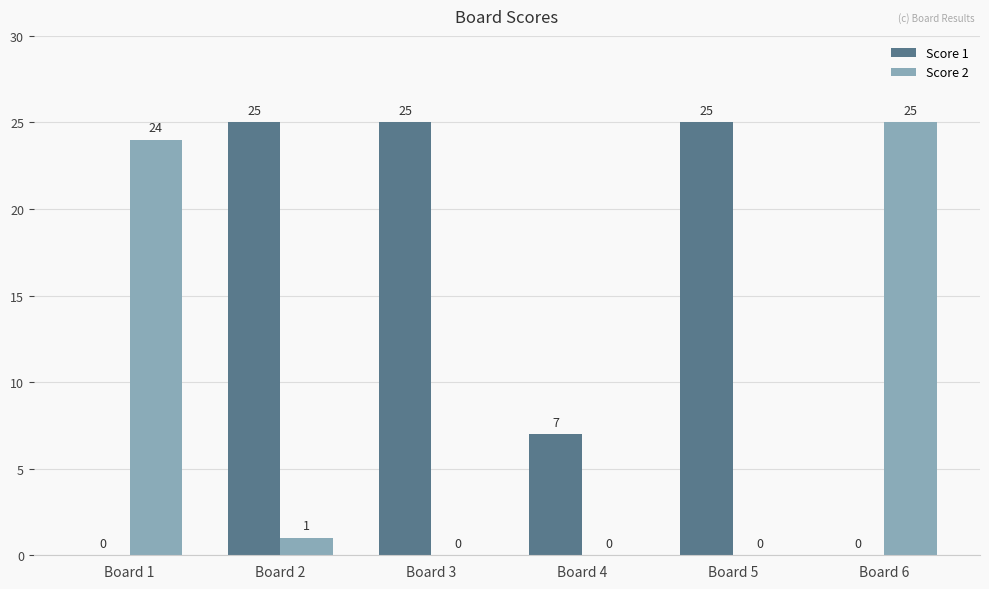

How many values in Score 2 are above zero?

3